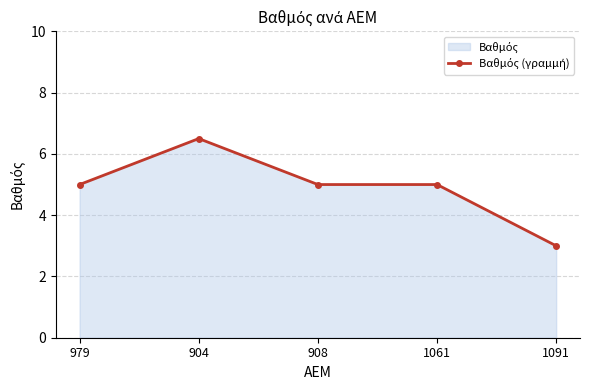

List the labels in order of value, largest first.

904, 979, 908, 1061, 1091